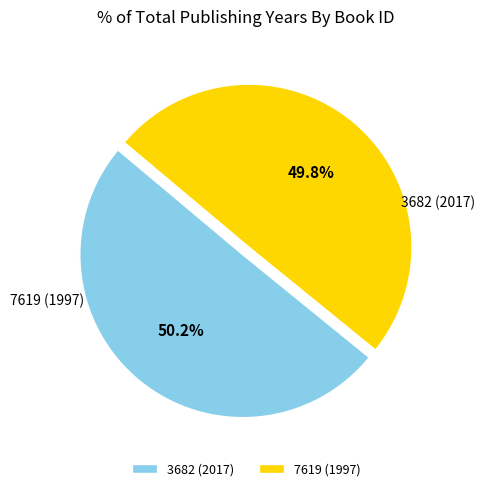

Is it true that 3682 (2017) is 50% of the pie?

True